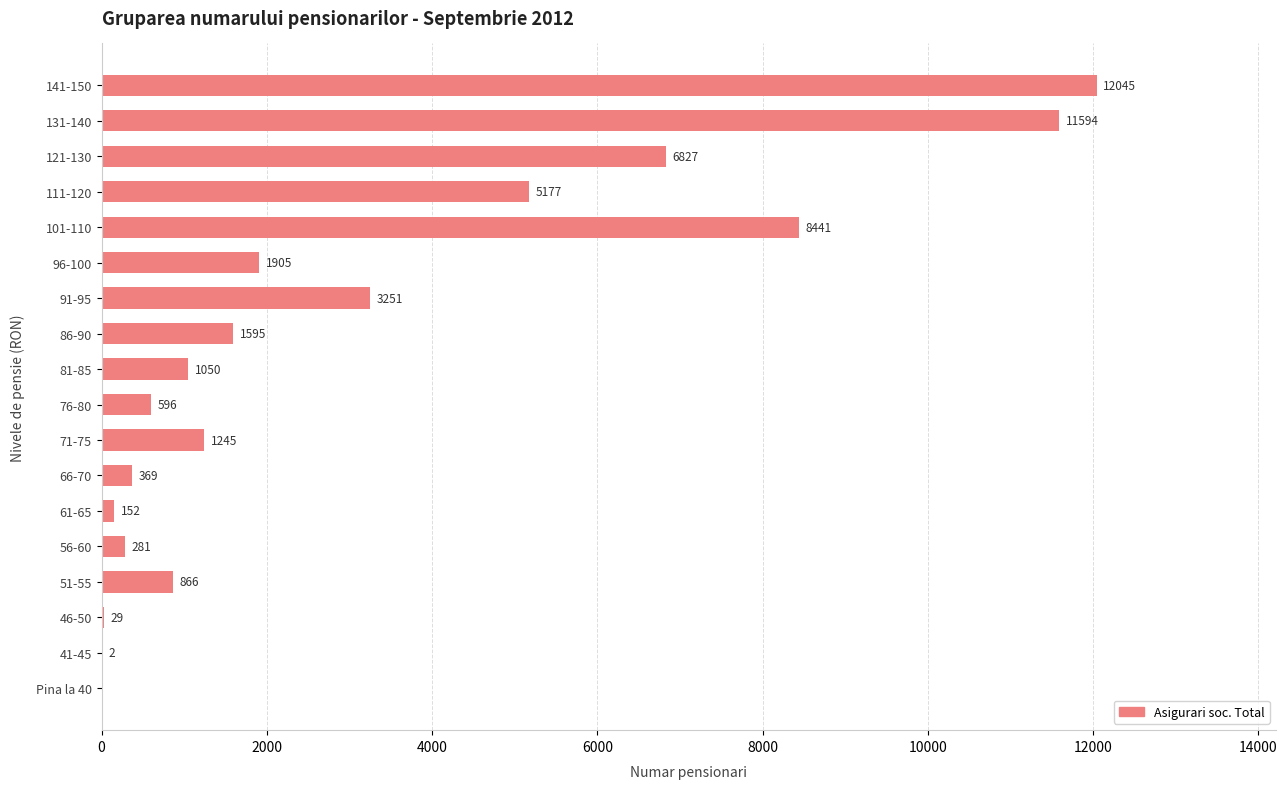

Is it true that the value at 76-80 is 596?

True